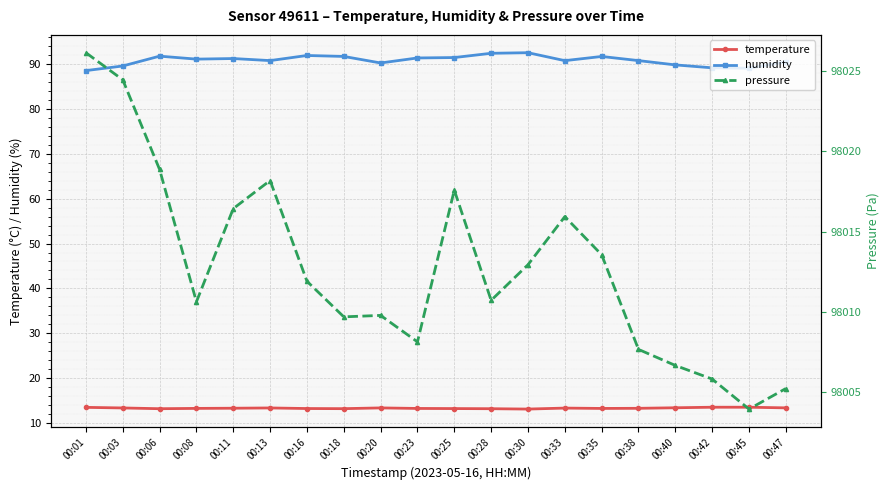

What is the sum of the pressure values at 00:42 and 00:03?

196030.3